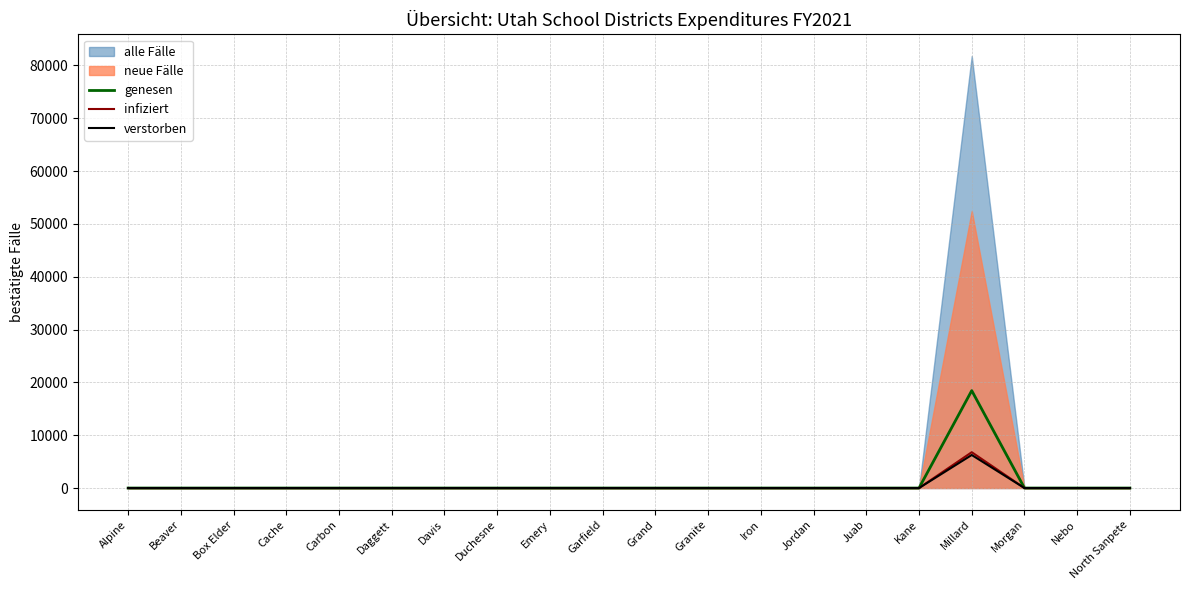

What position from the left is Carbon?

5